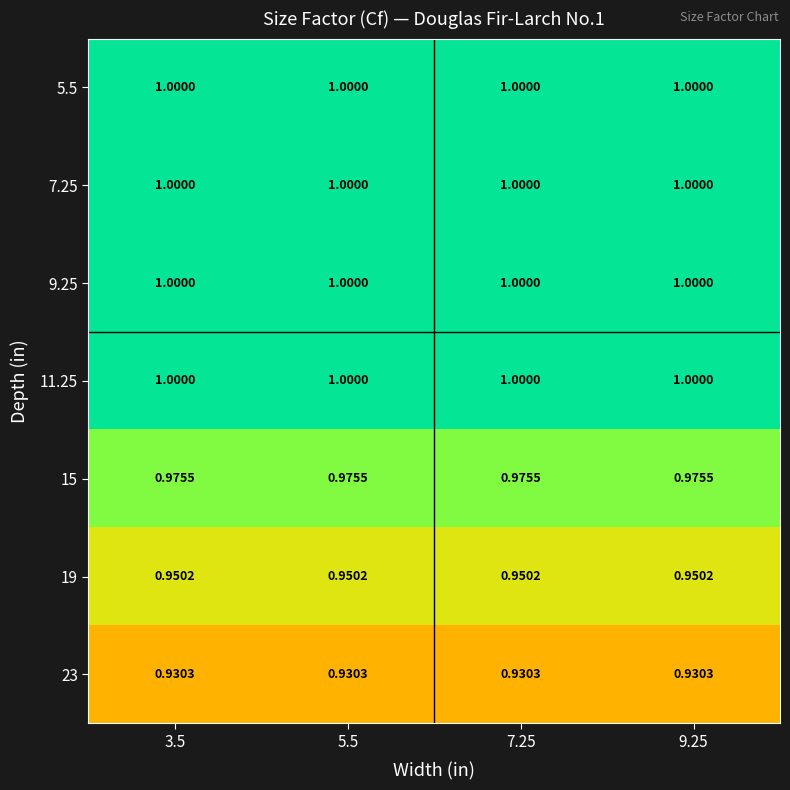

Is the value of 9.25 at 9.25 greater than the value of 23 at 7.25?

Yes